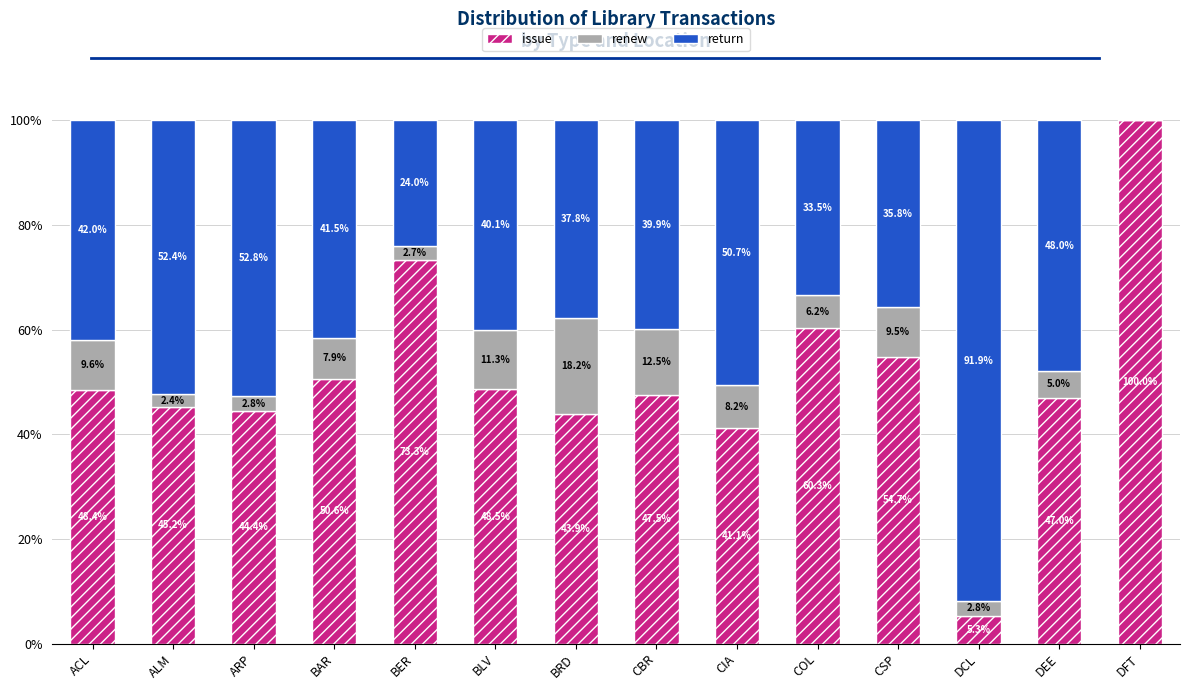

How many data points in issue are above 48?

7